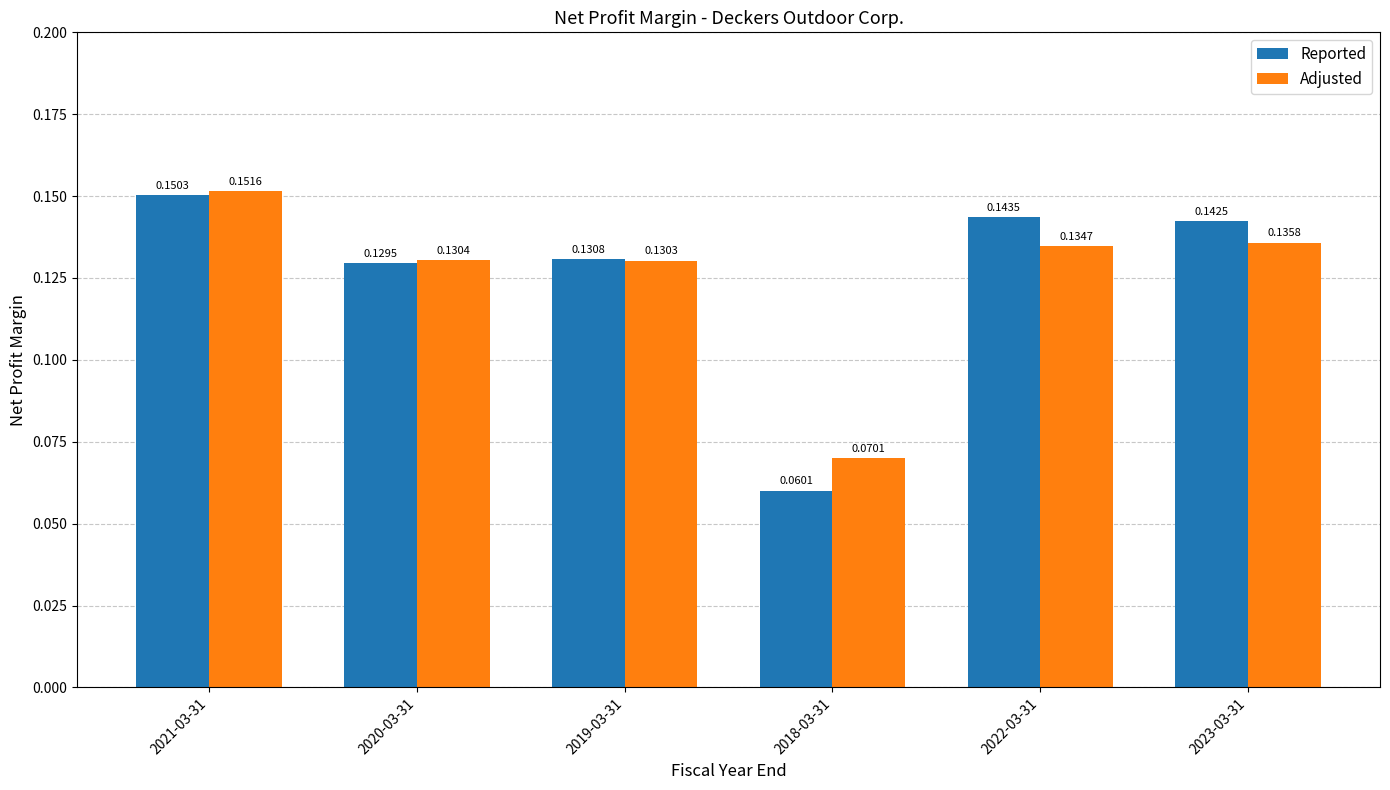

What is the sum of the Adjusted values at 2022-03-31 and 2019-03-31?

0.3